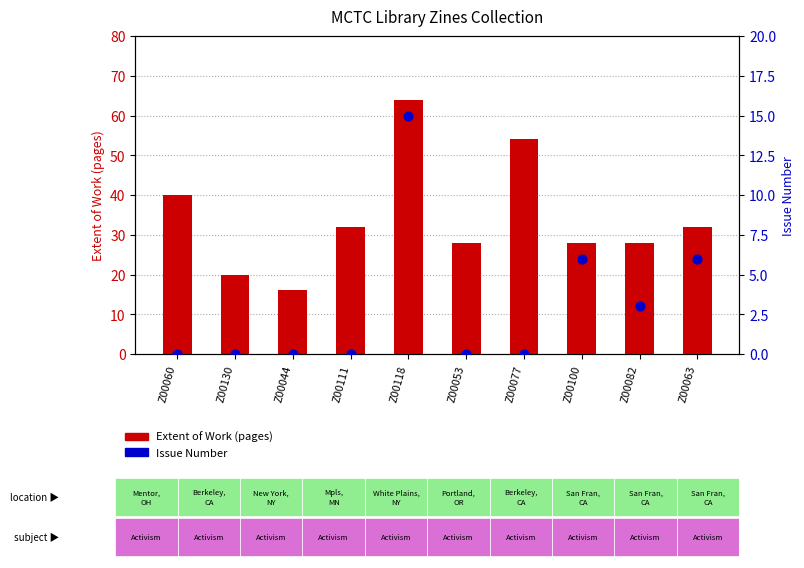

Which series has the largest Y range (max minus min)?

Extent of Work (pages)